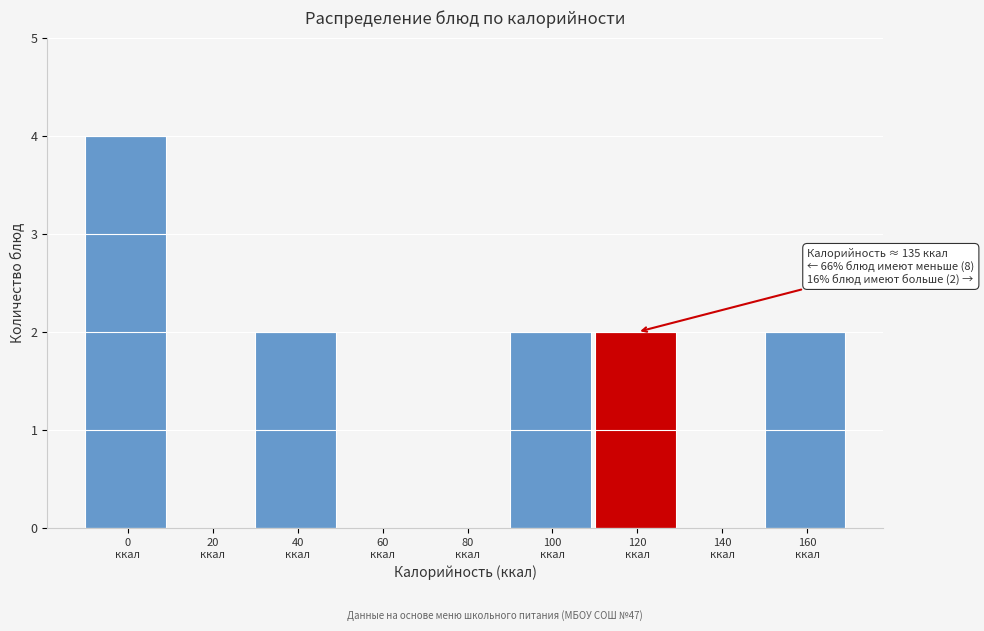

What is the greatest value displayed?

4